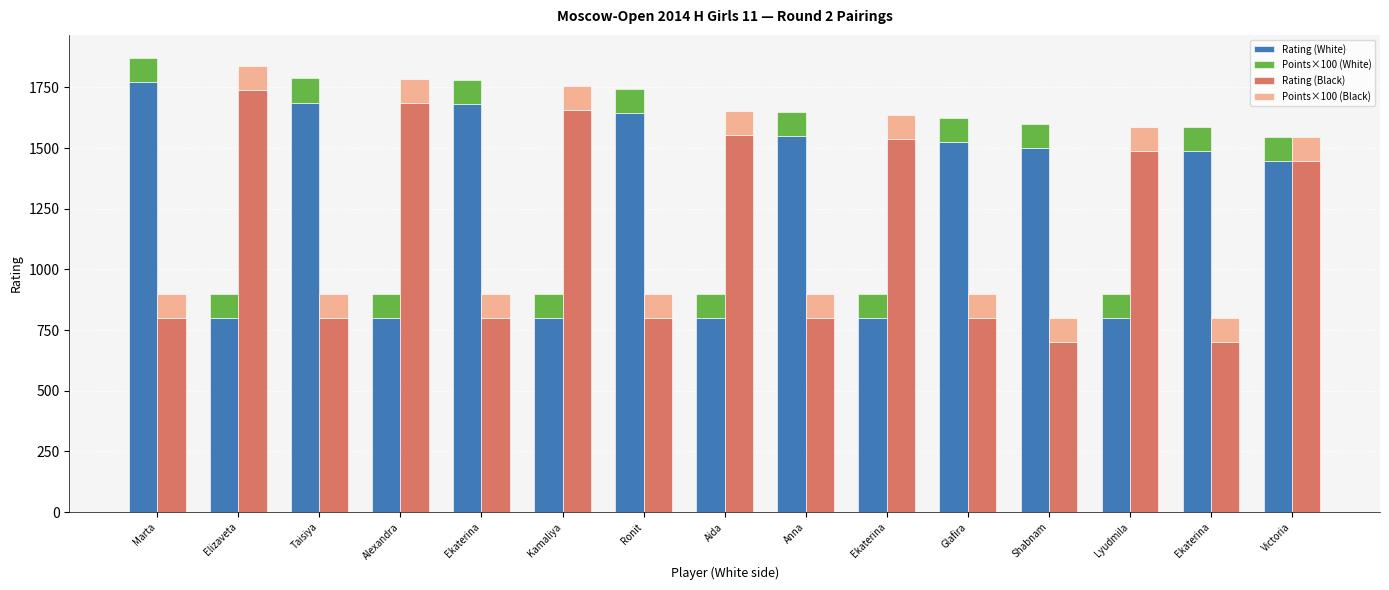

What is the sum of the Points×100 (Black) values at Victoria and Marta?

200